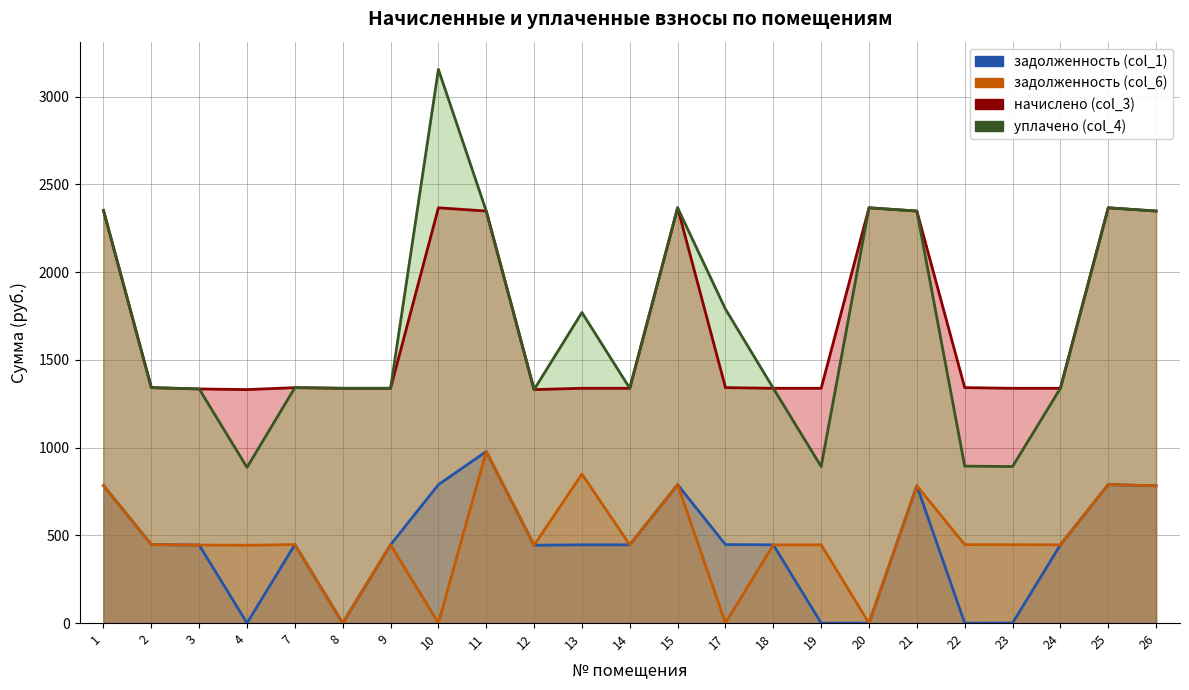

The value of начислено (col_3) at 3 is 646.3. True or false?

False